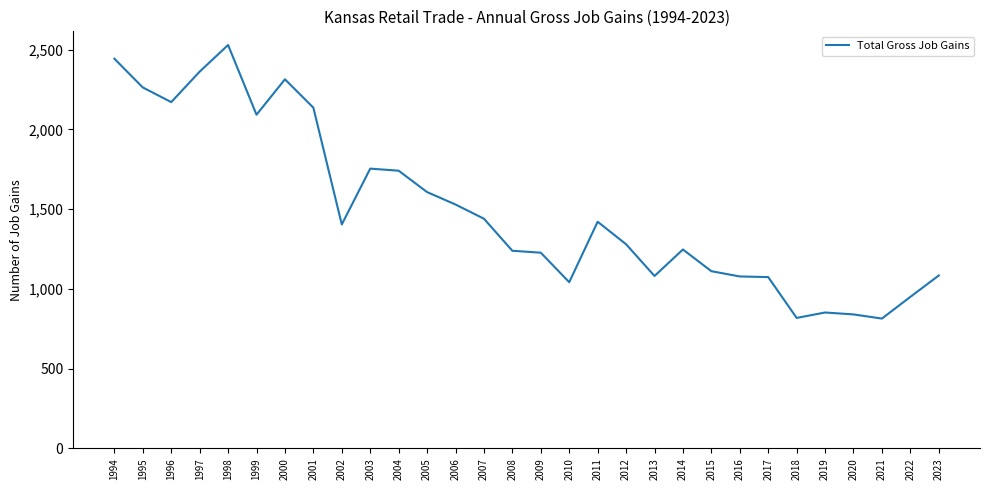

Is it true that the value at 2004 is 1741?

True